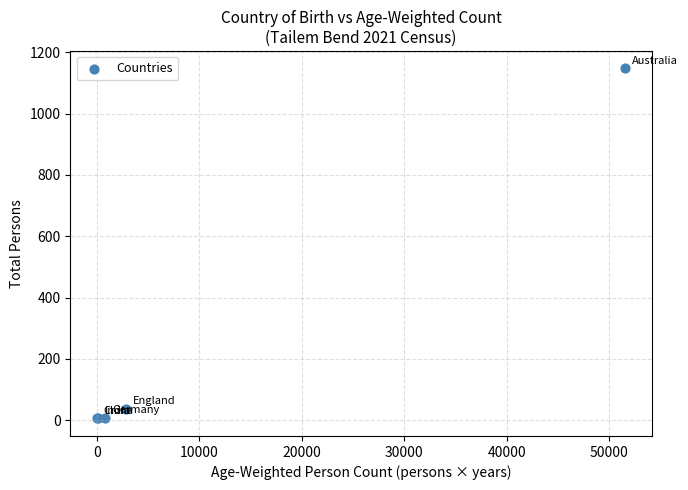

What Y value in the scatter plot is closest to 576?

38